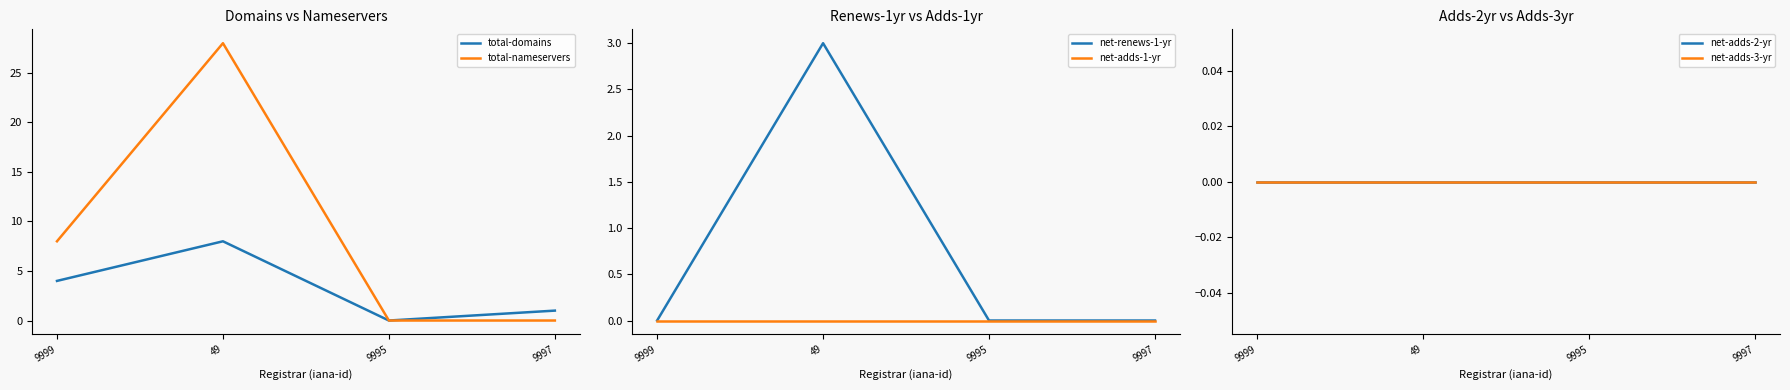

Rank the series by their maximum value, from lowest to highest.

net-adds-1-yr, net-adds-2-yr, net-adds-3-yr, net-renews-1-yr, total-domains, total-nameservers